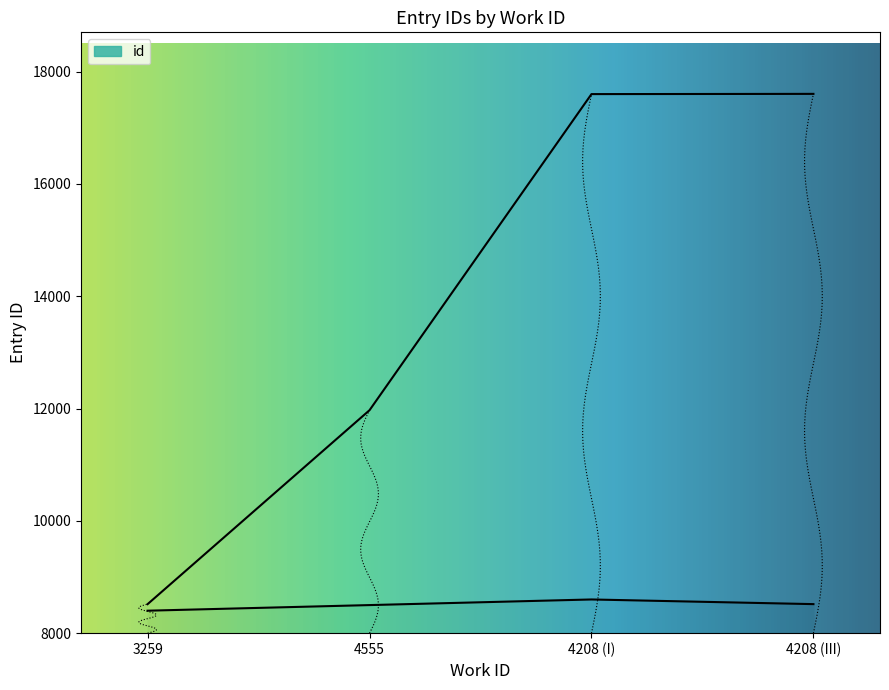

What is the difference between the second highest and minimum values?

9083